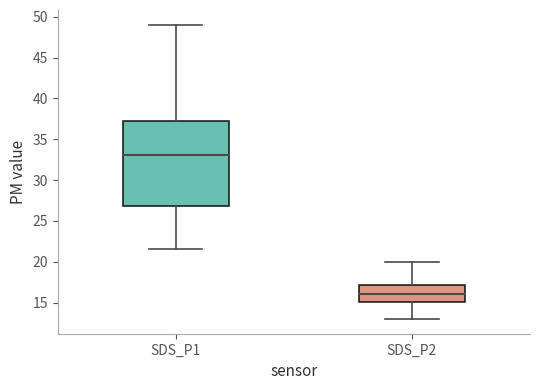

Which box's median line is the highest?

SDS_P1